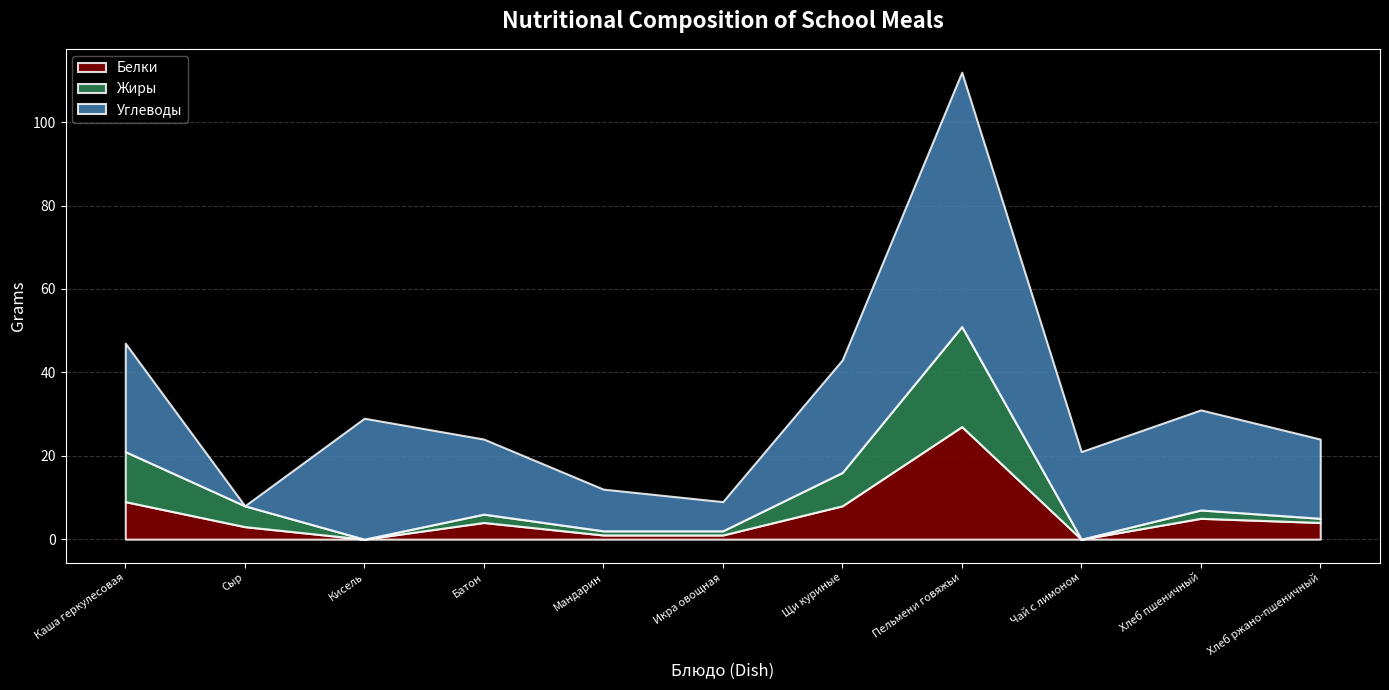

What is the value of the Белки point at the 10th from the left?

5